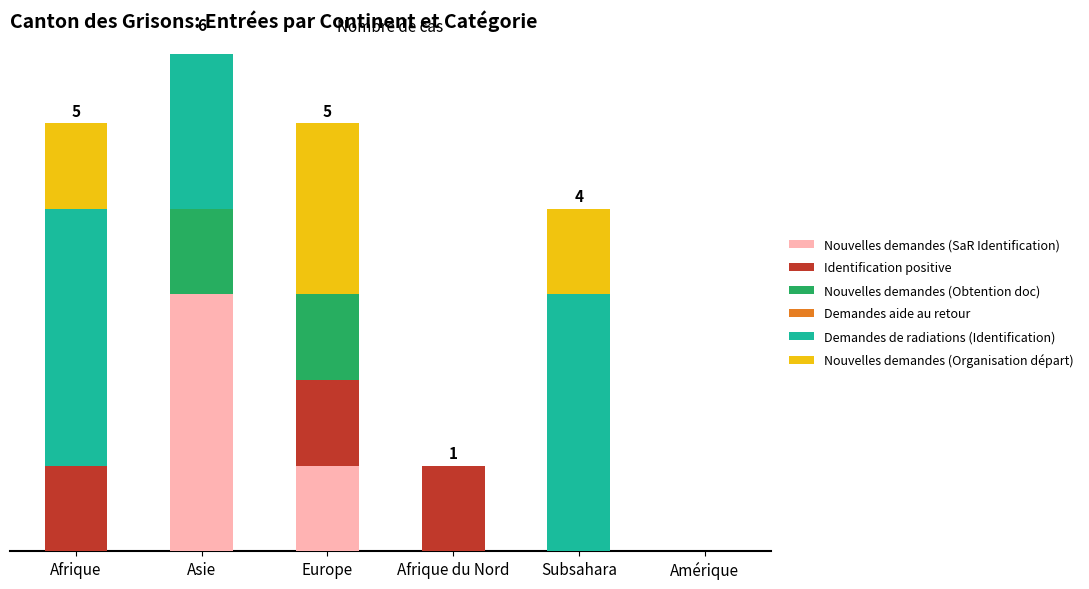

At which label is Demandes aide au retour closest to 0?

Afrique